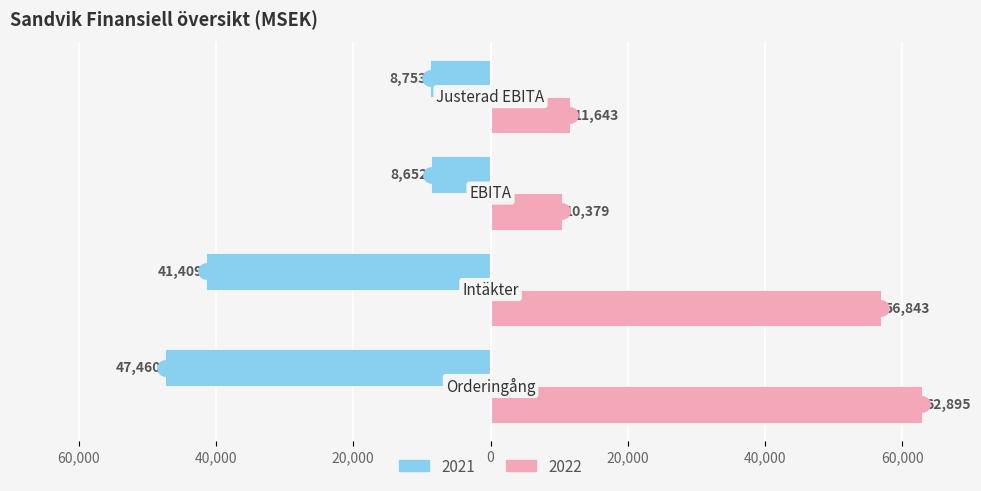

Which series reaches the minimum Y coordinate?

2021